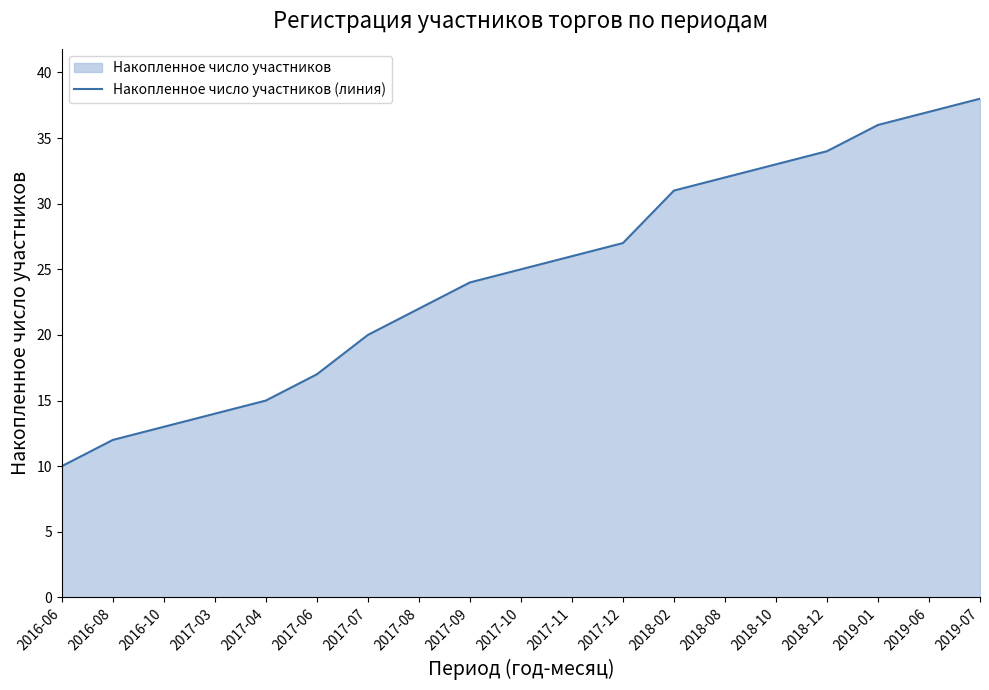

What is the difference between the second highest and minimum values?

27